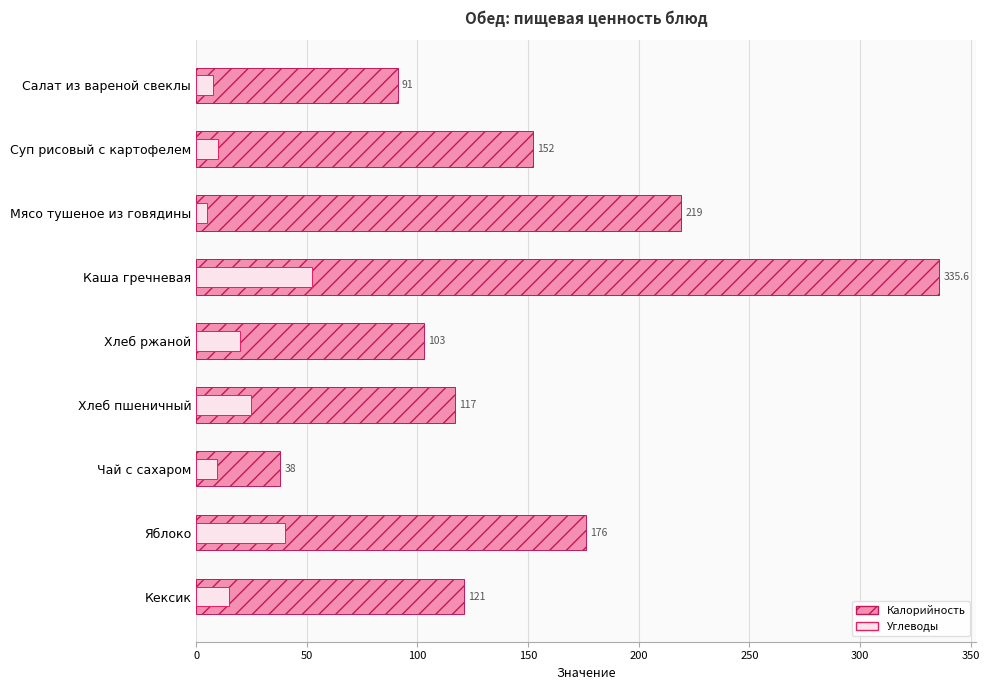

Reading left to right, extract all data points from this chart.

Калорийность: 91.0	152.0	219.0	335.6	103.0	117.0	38.0	176.0	121.0
Углеводы: 7.6	9.8	4.8	52.3	20.0	25.0	9.3	40.0	15.0